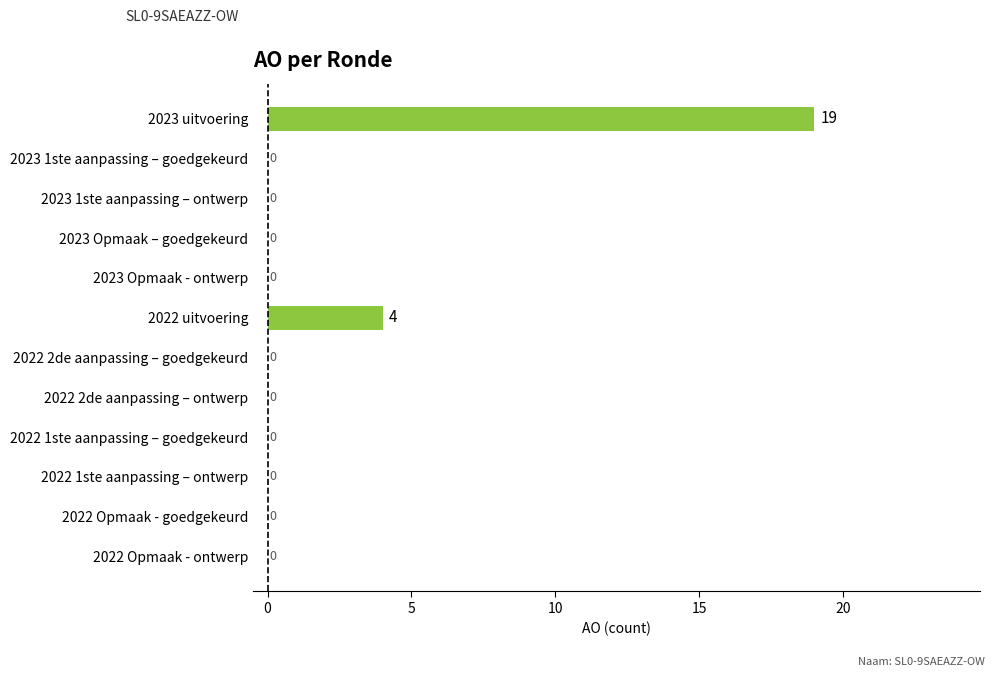

What is the sum of all values?

23